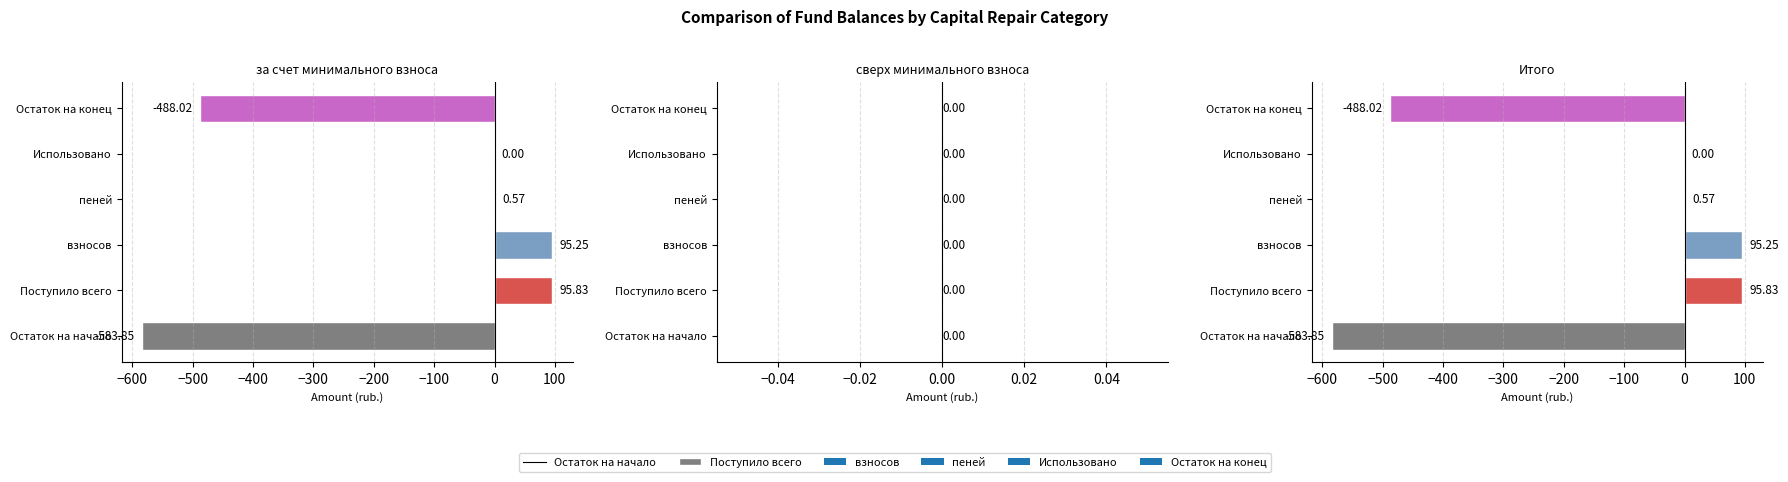

True or false: Остаток на конец has a value of -488.0 at Итого.

True